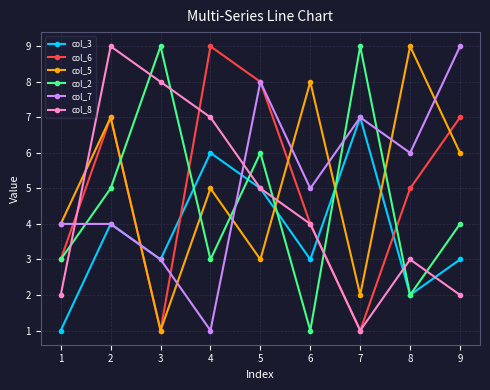

Is it true that col_5 equals 9 at 8?

True